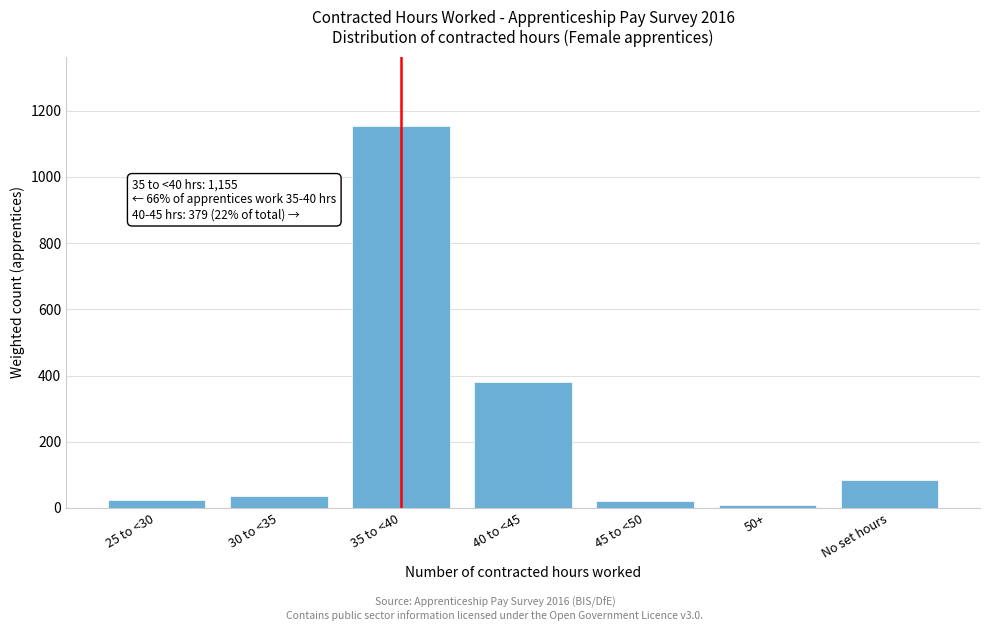

Between No set hours and 35 to <40, which is larger?

35 to <40